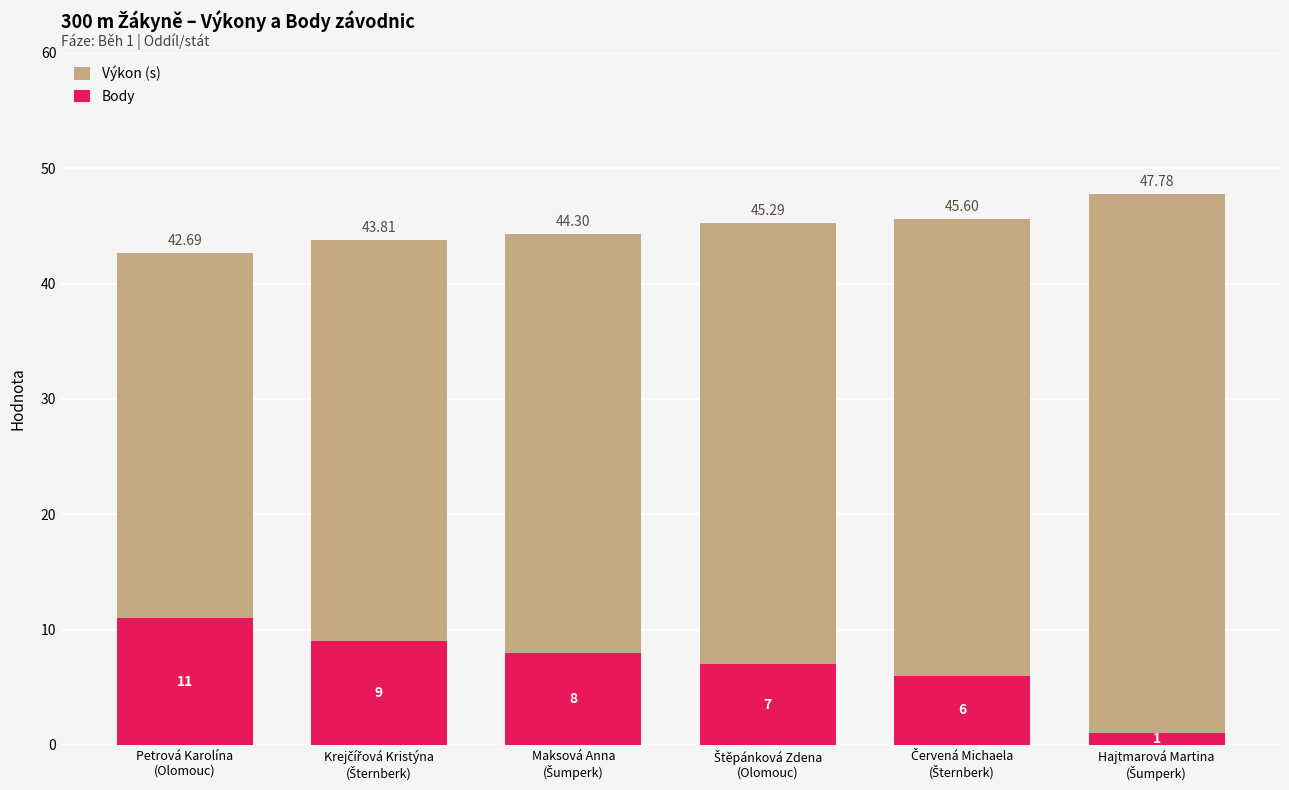

Which label corresponds to the largest value in the chart?

Hajtmarová Martina
(Šumperk)